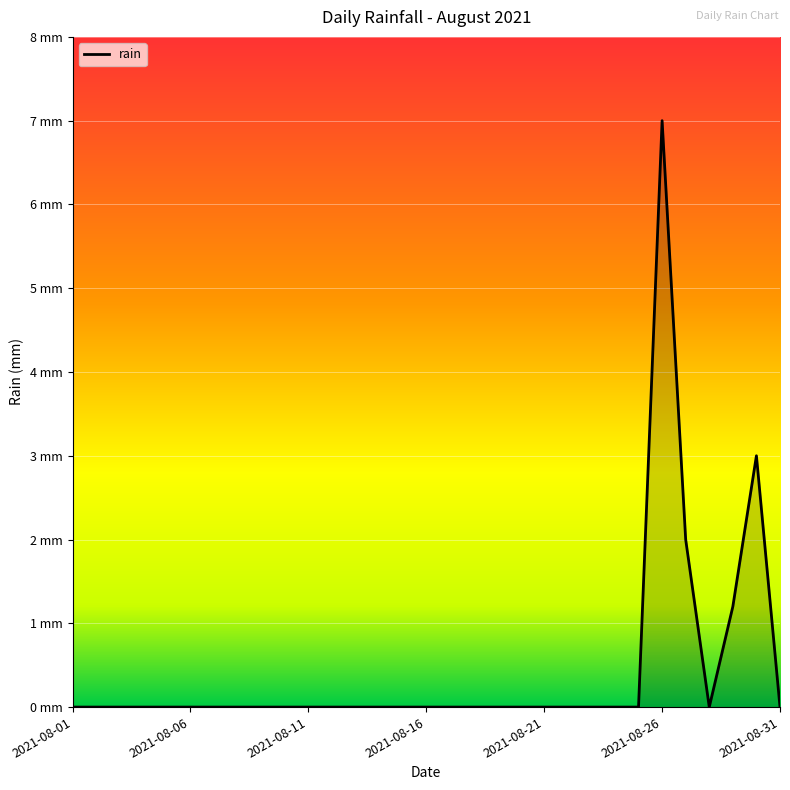

Does the chart display data point markers on the line(s)?

No